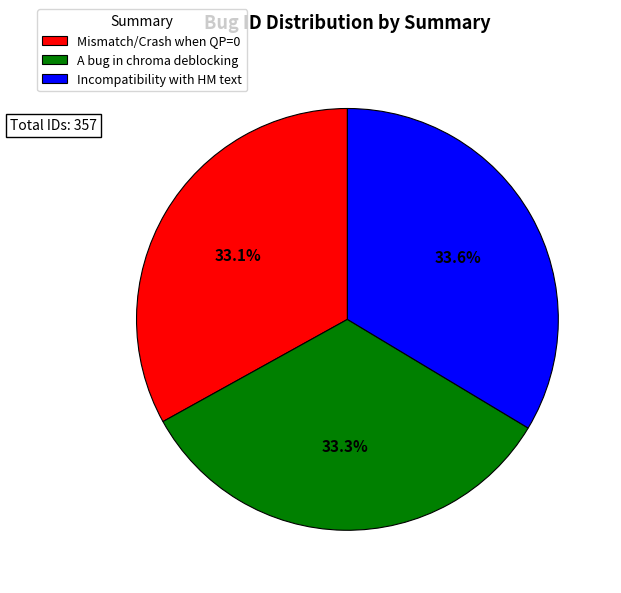

What is the ratio of the value at Incompatibility with HM text to the value at Mismatch/Crash when QP=0?

1.0